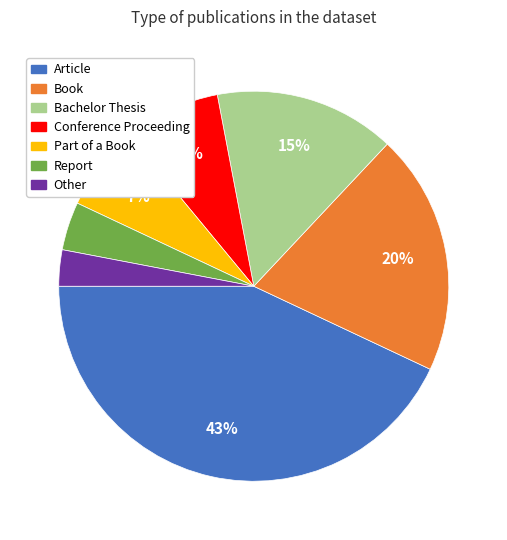

Which category has the biggest portion of the pie?

Article